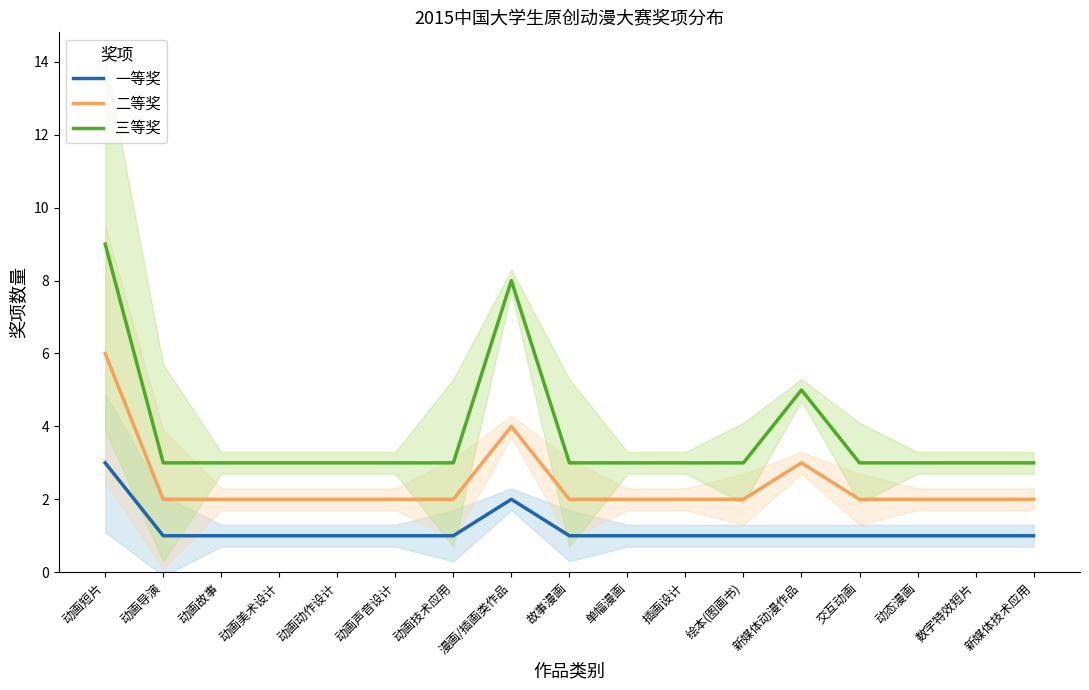

List the labels in order of 一等奖 value, largest first.

动画短片, 漫画/插画类作品, 动画导演, 动画故事, 动画美术设计, 动画动作设计, 动画声音设计, 动画技术应用, 故事漫画, 单幅漫画, 插画设计, 绘本(图画书), 新媒体动漫作品, 交互动画, 动态漫画, 数字特效短片, 新媒体技术应用